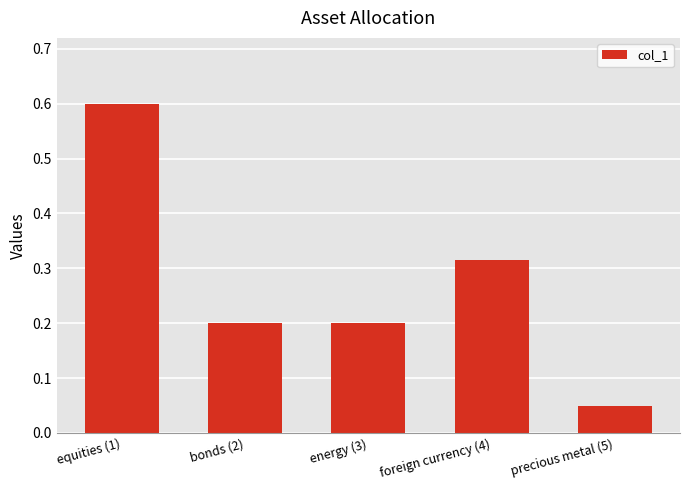

What is the label of the 2nd bar from the right?

foreign currency (4)